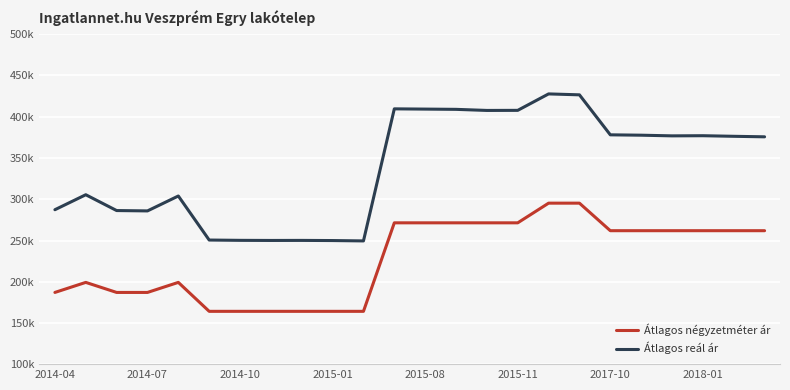

Does the chart have visible grid lines?

Yes